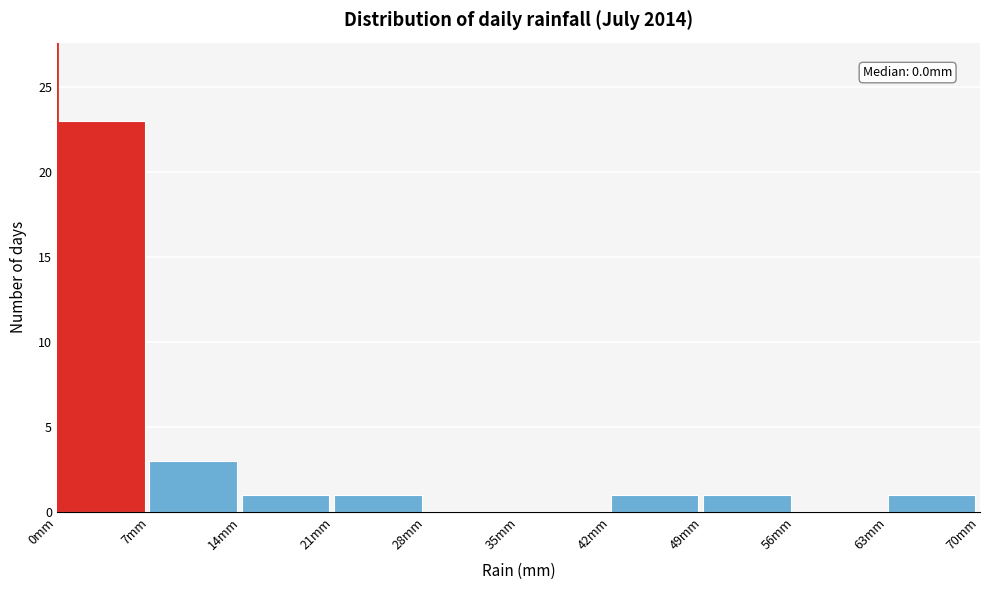

Which range on the x-axis has the tallest bar?

0 to 7